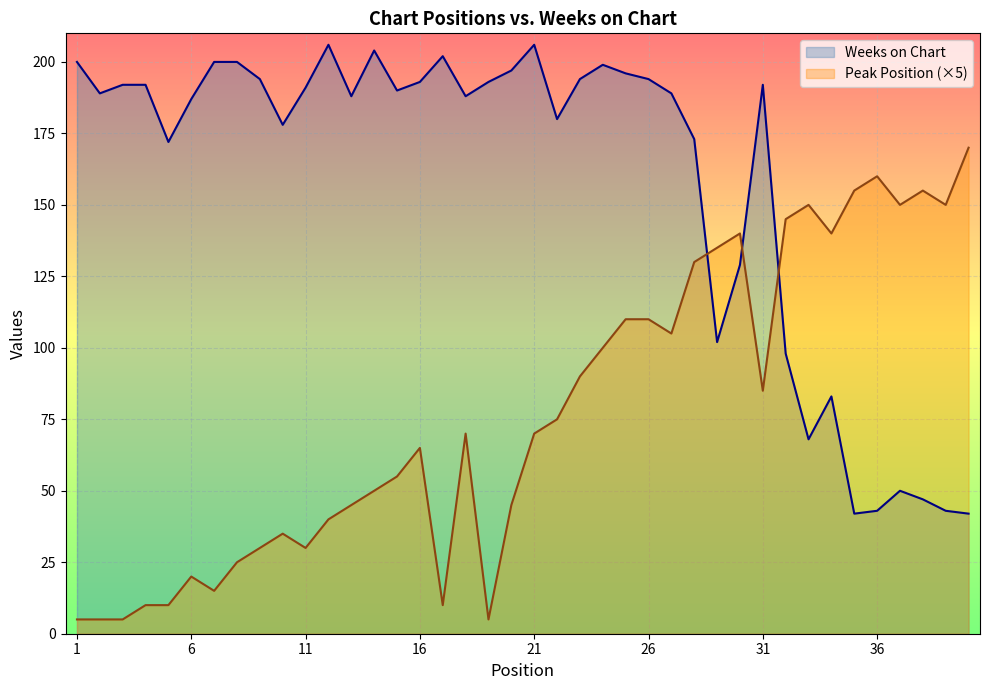

Where is the first local minimum for Weeks on Chart?

2